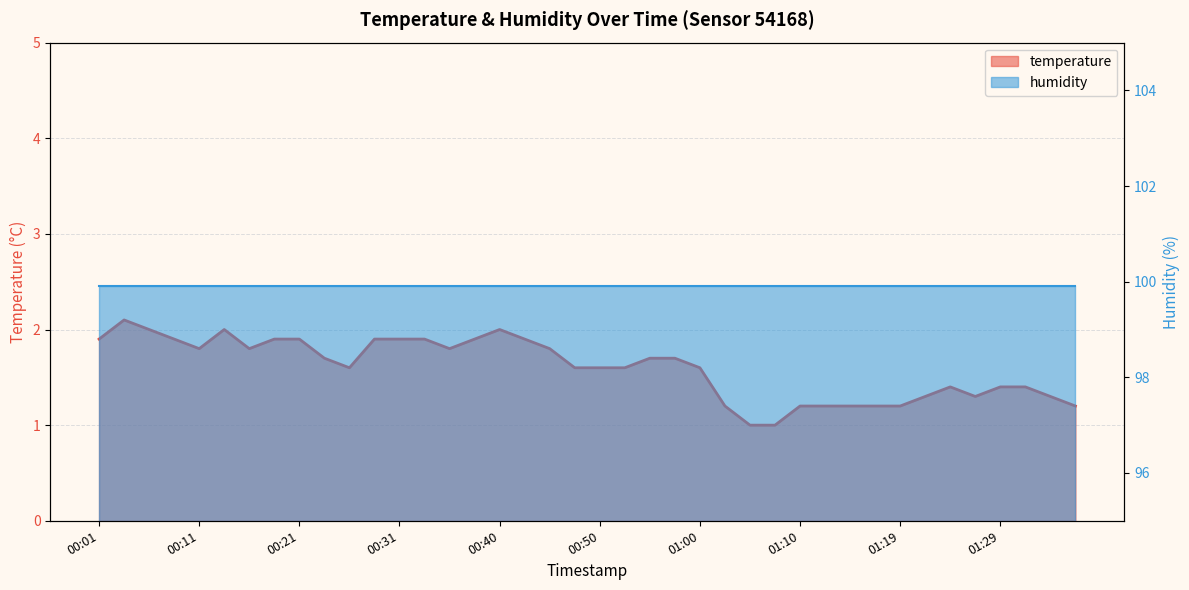

Does the chart display data point markers on the line(s)?

No